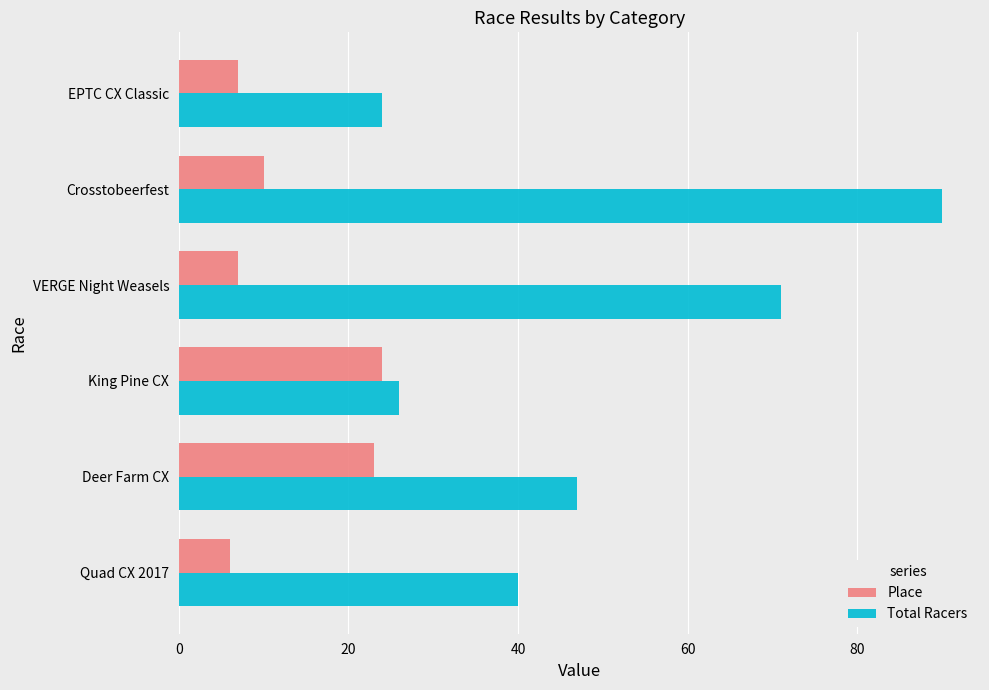

Which series has the widest spread of values?

Total Racers